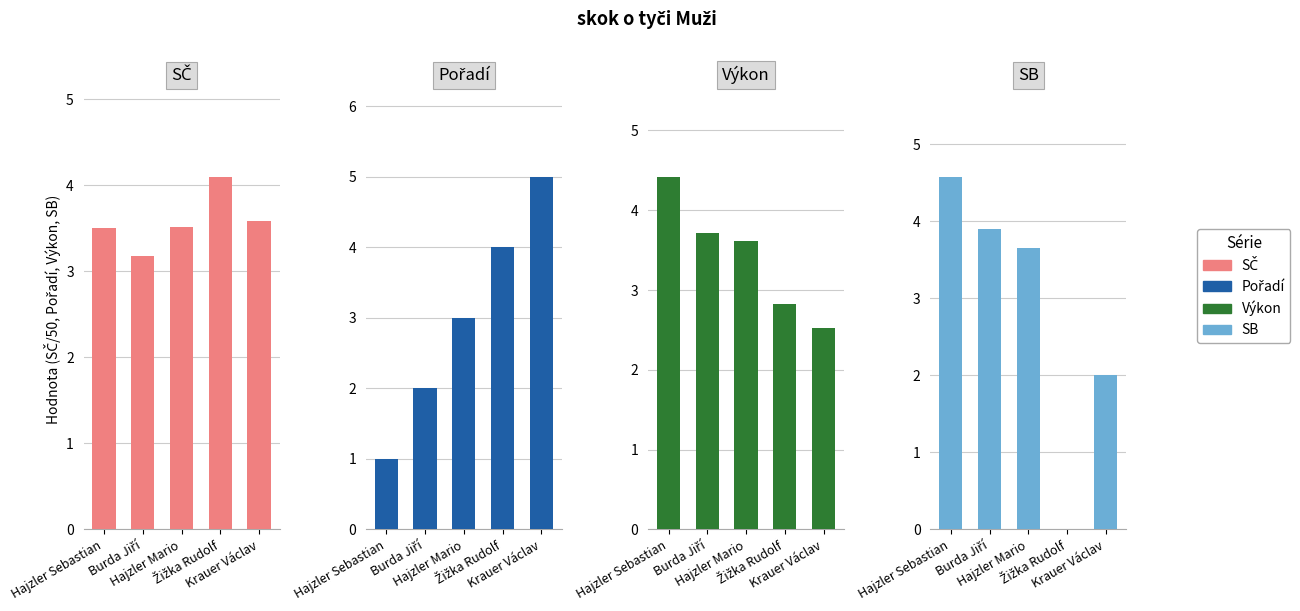

Reading left to right, transcribe all the data shown in this chart.

SČ: Hajzler Sebastian=3.5	Burda Jiří=3.2	Hajzler Mario=3.5	Žižka Rudolf=4.1	Krauer Václav=3.6
Pořadí: Hajzler Sebastian=1.0	Burda Jiří=2.0	Hajzler Mario=3.0	Žižka Rudolf=4.0	Krauer Václav=5.0
Výkon: Hajzler Sebastian=4.4	Burda Jiří=3.7	Hajzler Mario=3.6	Žižka Rudolf=2.8	Krauer Václav=2.5
SB: Hajzler Sebastian=4.6	Burda Jiří=3.9	Hajzler Mario=3.6	Žižka Rudolf=0.0	Krauer Václav=2.0